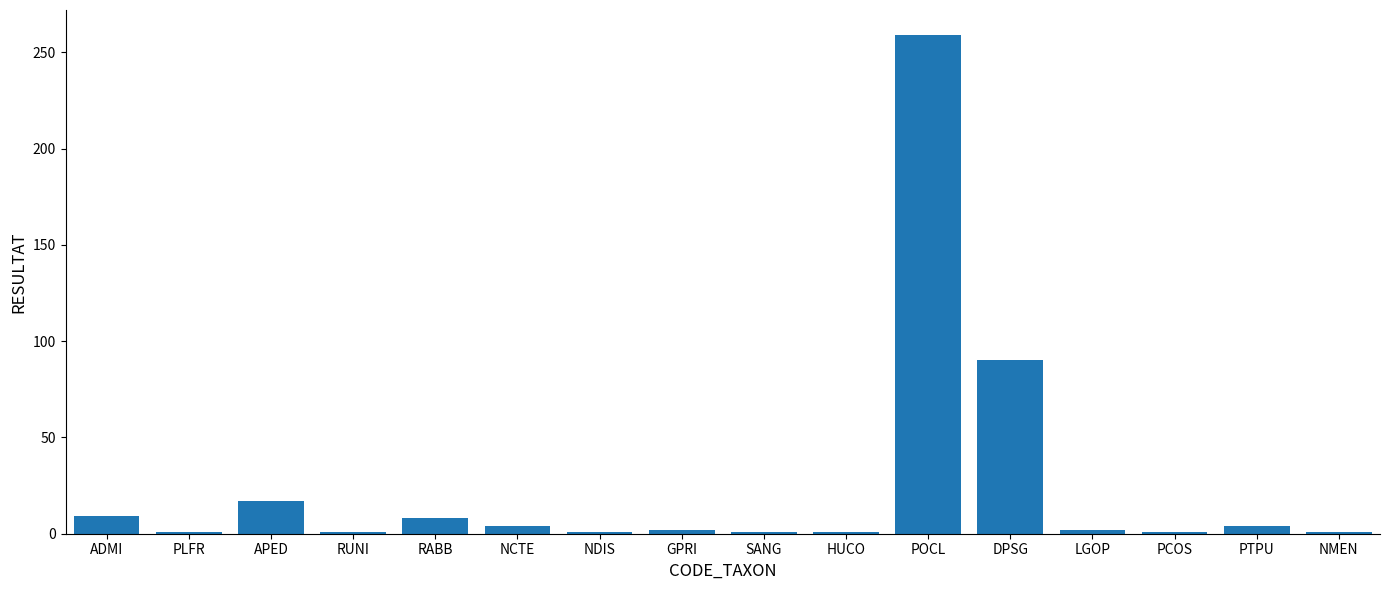

How many bars are there in total?

16